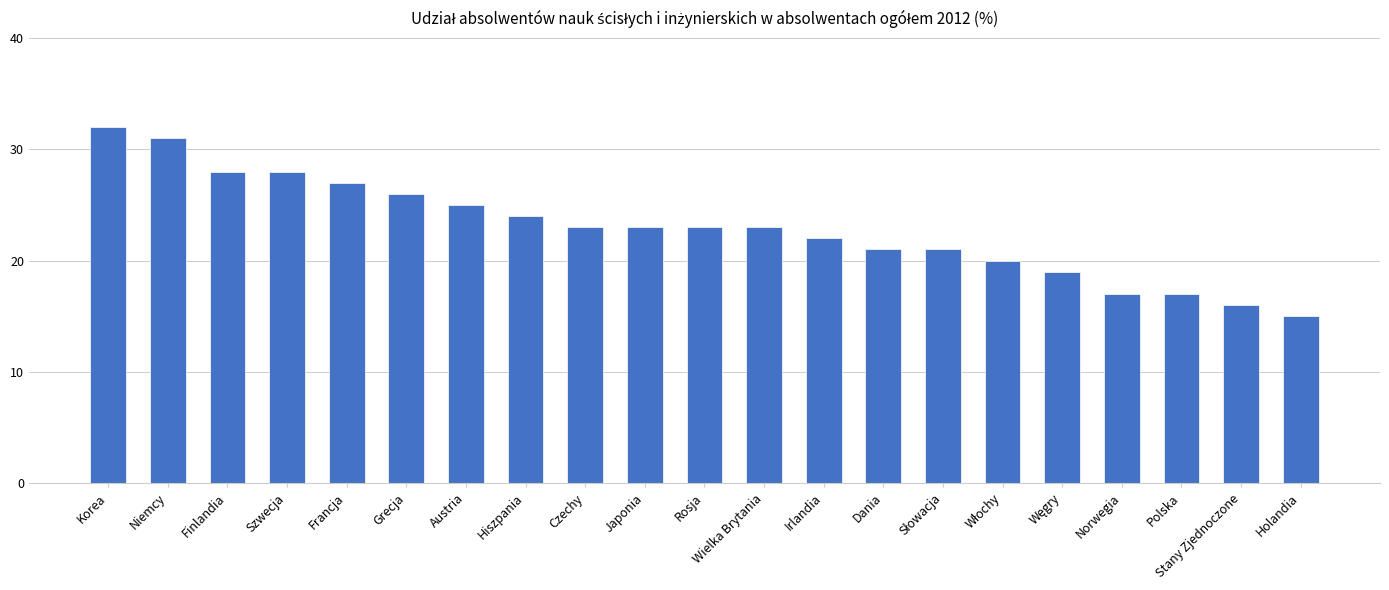

Is it true that the value at Wielka Brytania is 23?

True